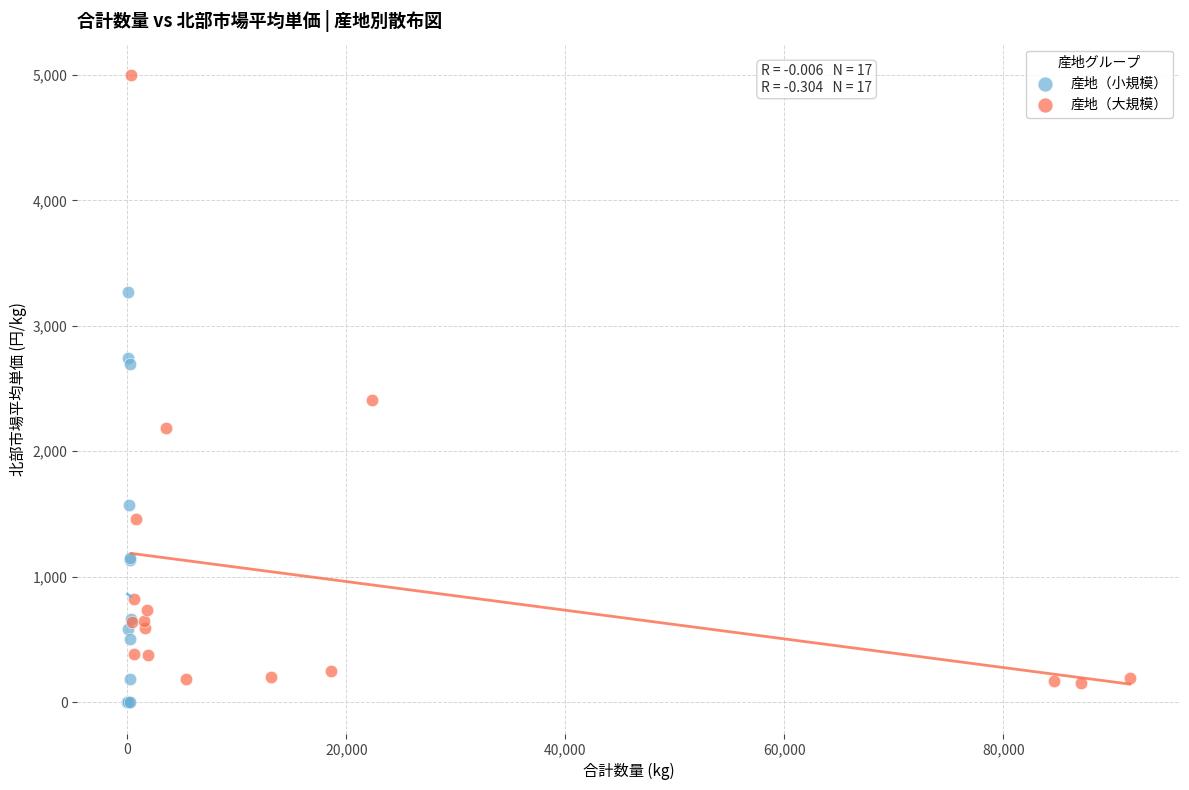

Which series contains the highest Y value?

産地（大規模）